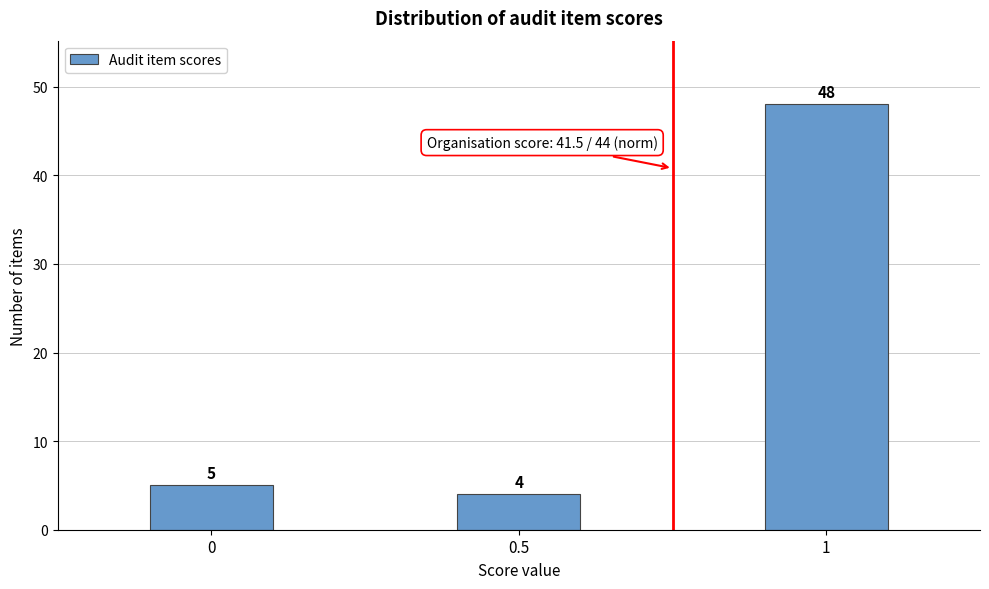

Reading left to right, extract all data points from this chart.

0=5	0.5=4	1=48